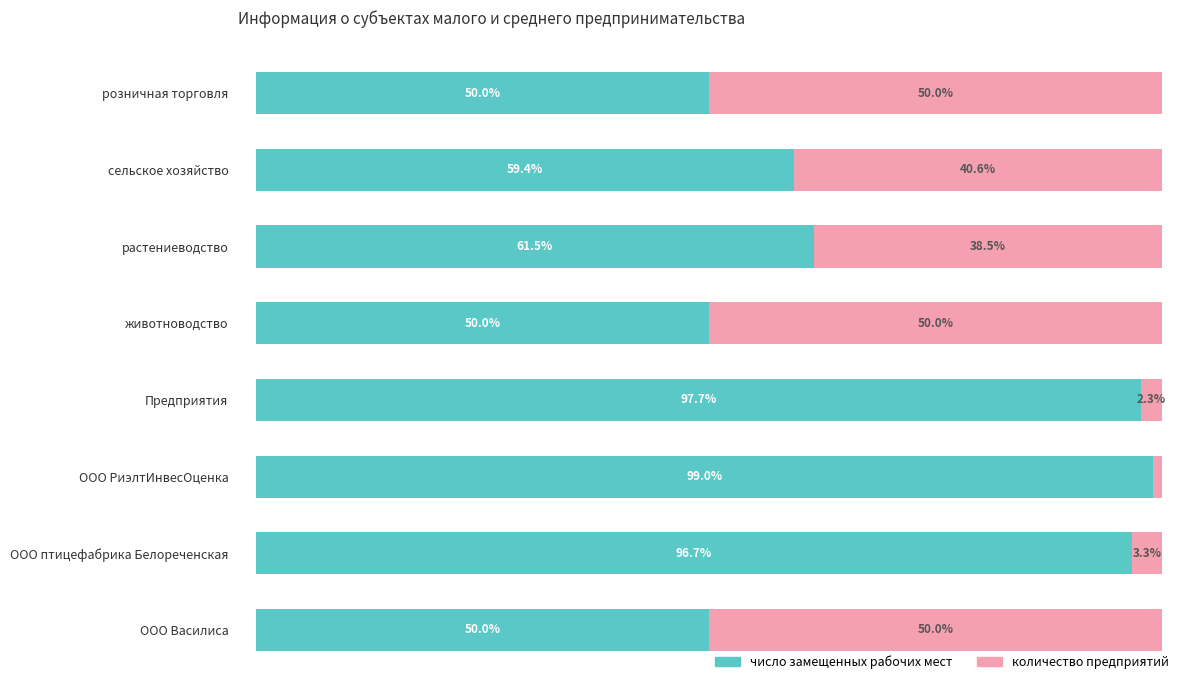

At which label does число замещенных рабочих мест reach its peak?

ООО РиэлтИнвесОценка